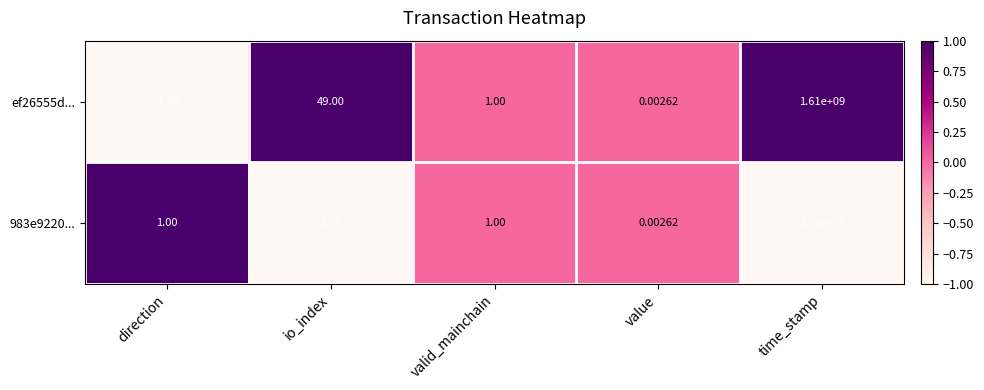

Where does the ef26555d... series first go above 1?

io_index